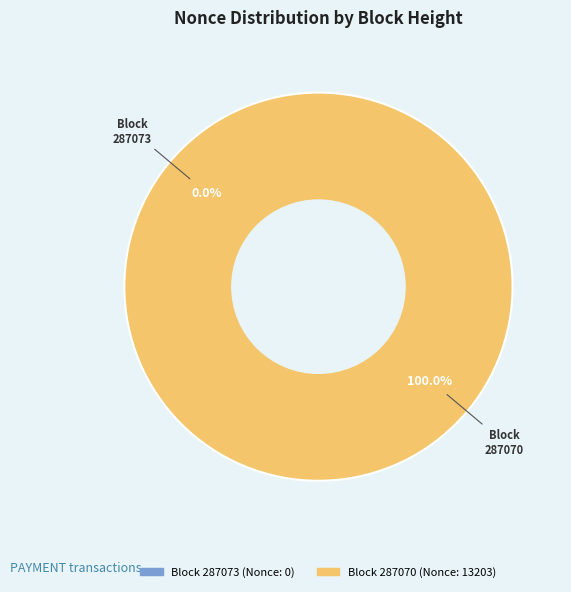

True or false: 287070 accounts for 100% of the total.

True